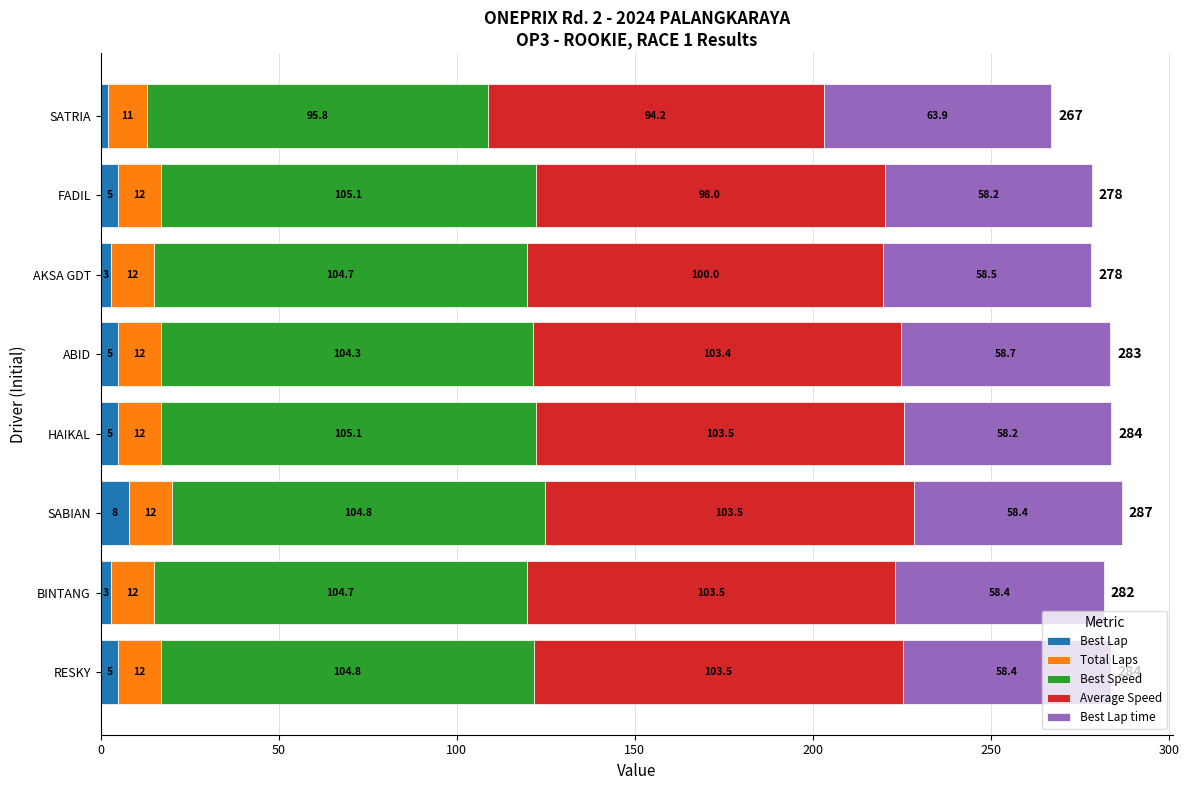

Which category has the lowest value in the Best Lap series?

SATRIA